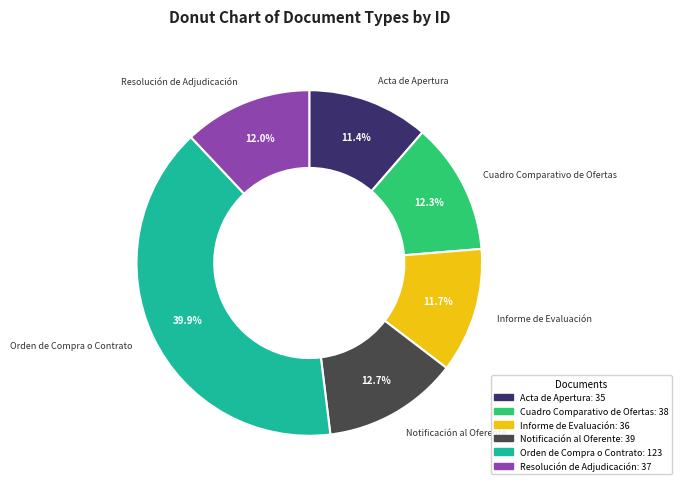

How much of the chart is everything except Resolución de Adjudicación?

88.0%